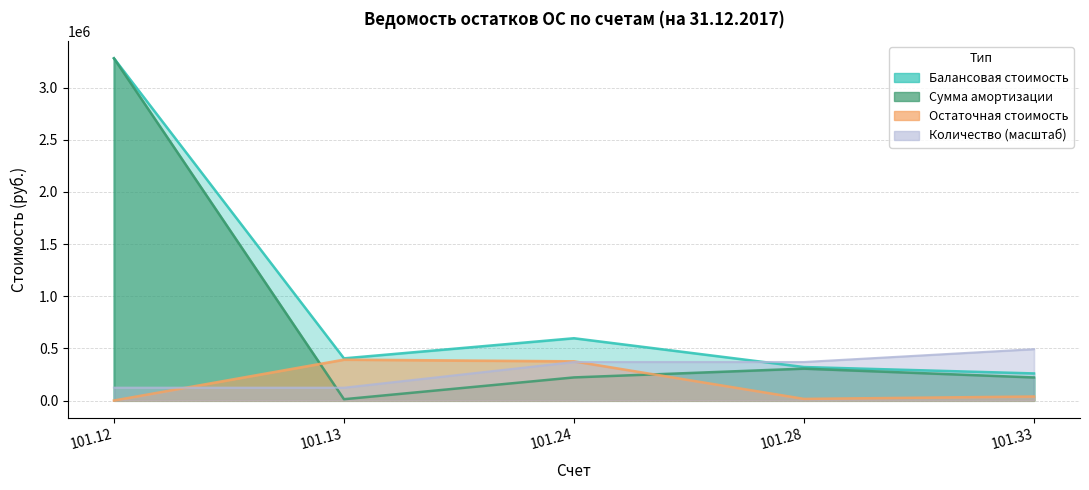

Reading left to right, transcribe all the data shown in this chart.

Балансовая стоимость: 101.12=3281746.5	101.13=404228.0	101.24=597130.0	101.28=320984.5	101.33=259642.8
Сумма амортизации: 101.12=3281746.5	101.13=12351.5	101.24=221423.0	101.28=305550.0	101.33=221212.1
Остаточная стоимость: 101.12=0.0	101.13=391876.5	101.24=375707.0	101.28=15434.4	101.33=38430.7
Количество: 101.12=123065.5	101.13=123065.5	101.24=369196.5	101.28=369196.5	101.33=492262.0